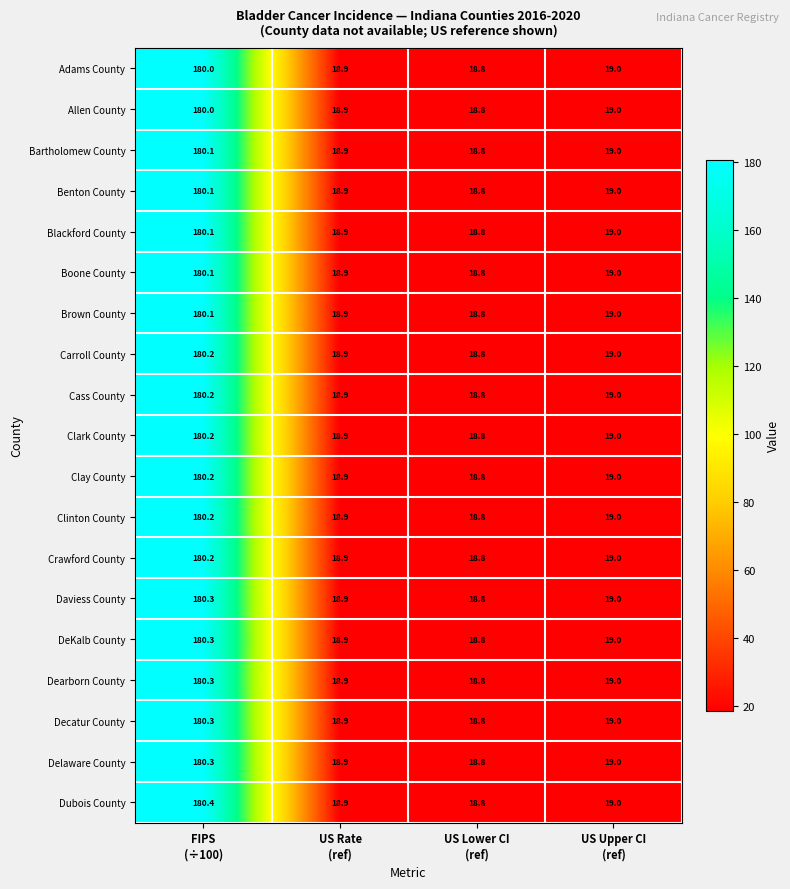

What is the difference between the maximum and minimum values in the Crawford County series?

161.4